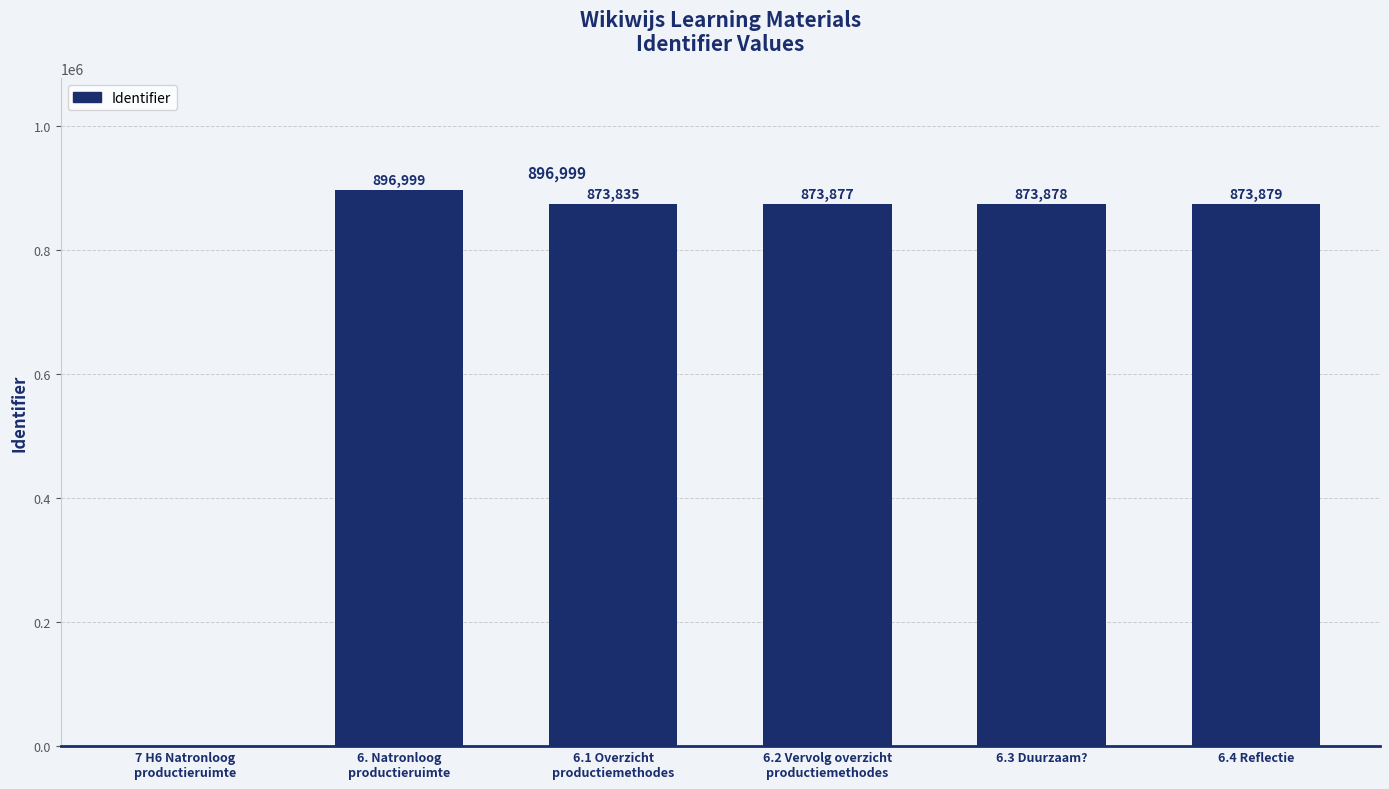

True or false: the data shows 250785 at 6.2 Vervolg overzicht
productiemethodes.

False